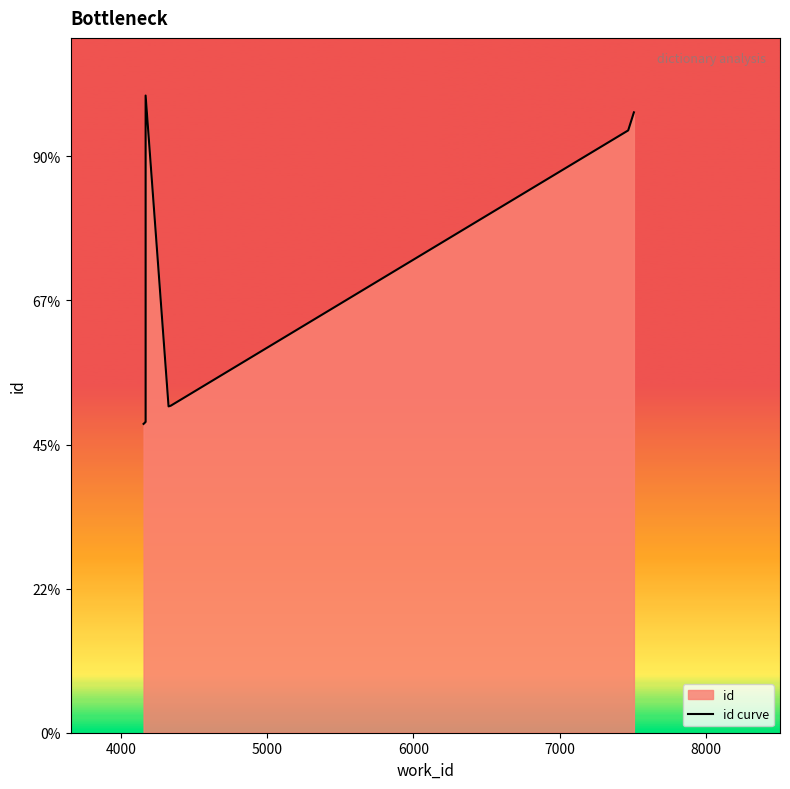

Is it true that the value at 8 is 9392?

False